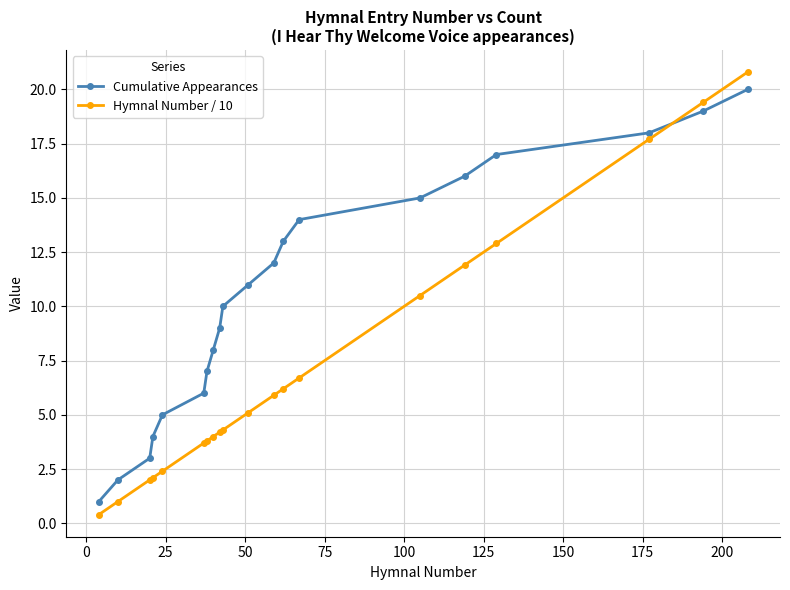

Which series has the widest spread of values?

Hymnal Number / 10